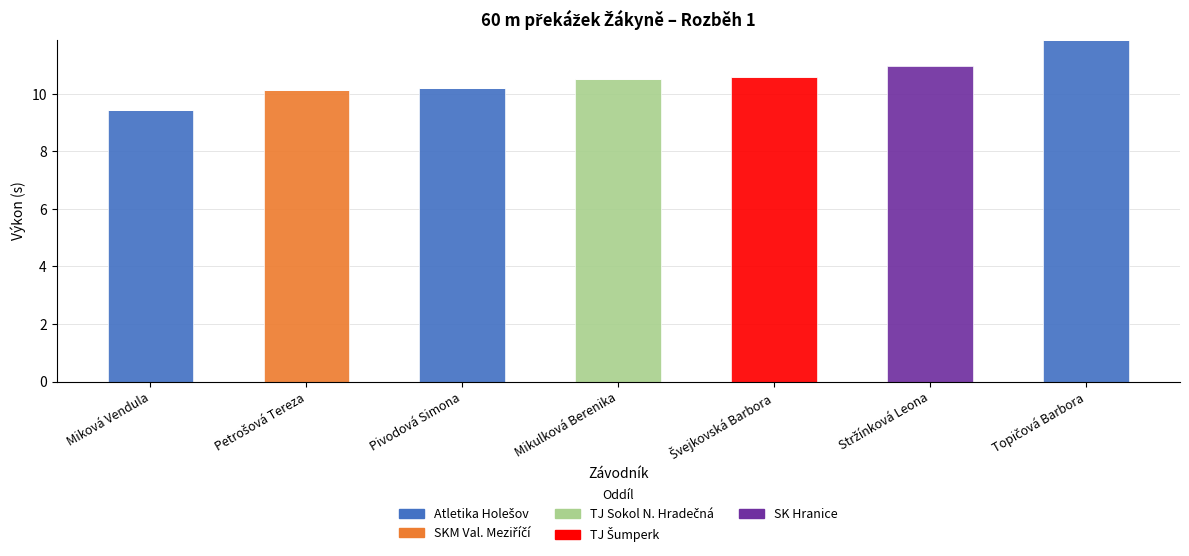

How many data points does each series have?

7